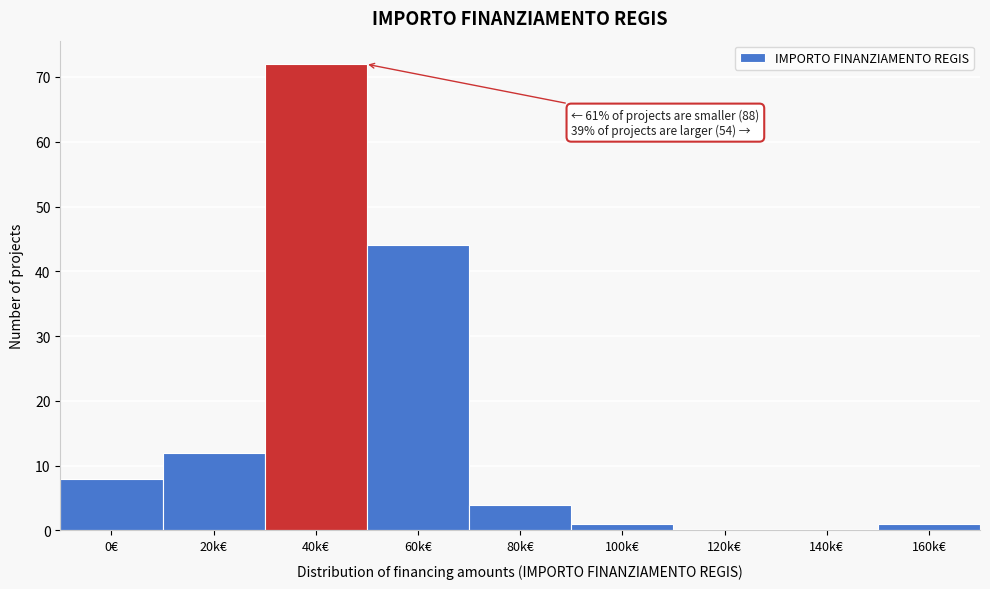

Reading left to right, what are all the values shown in this chart?

0€=8	20k€=12	40k€=72	60k€=44	80k€=4	100k€=1	120k€=0	140k€=0	160k€=1